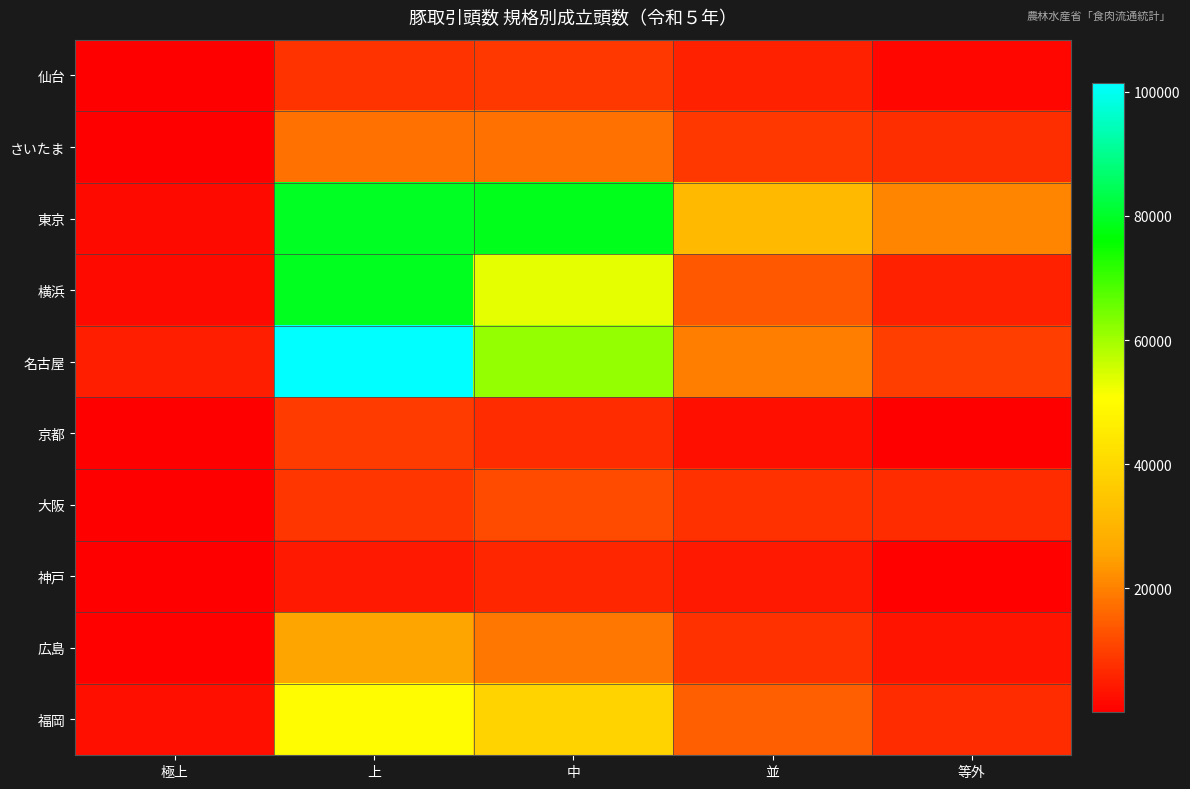

Reading left to right, list all the values displayed in this chart.

仙台: 極上=153	上=8015	中=9054	並=5257	等外=1458
さいたま: 極上=298	上=17721	中=17744	並=9003	等外=7268
東京: 極上=1946	上=79450	中=78500	並=31503	等外=20455
横浜: 極上=1636	上=78940	中=53485	並=13748	等外=5197
名古屋: 極上=4841	上=101442	中=61159	並=19591	等外=9718
京都: 極上=189	上=9389	中=7031	並=2725	等外=389
大阪: 極上=42	上=8437	中=11918	並=7911	等外=6807
神戸: 極上=62	上=4301	中=6049	並=4010	等外=716
広島: 極上=687	上=25700	中=18603	並=7797	等外=3410
福岡: 極上=2573	上=49584	中=38725	並=14723	等外=6795